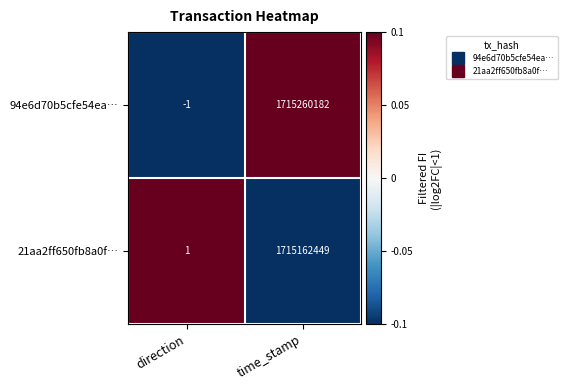

The value of 21aa2ff650fb8a0f… at time_stamp is 2563253412. True or false?

False